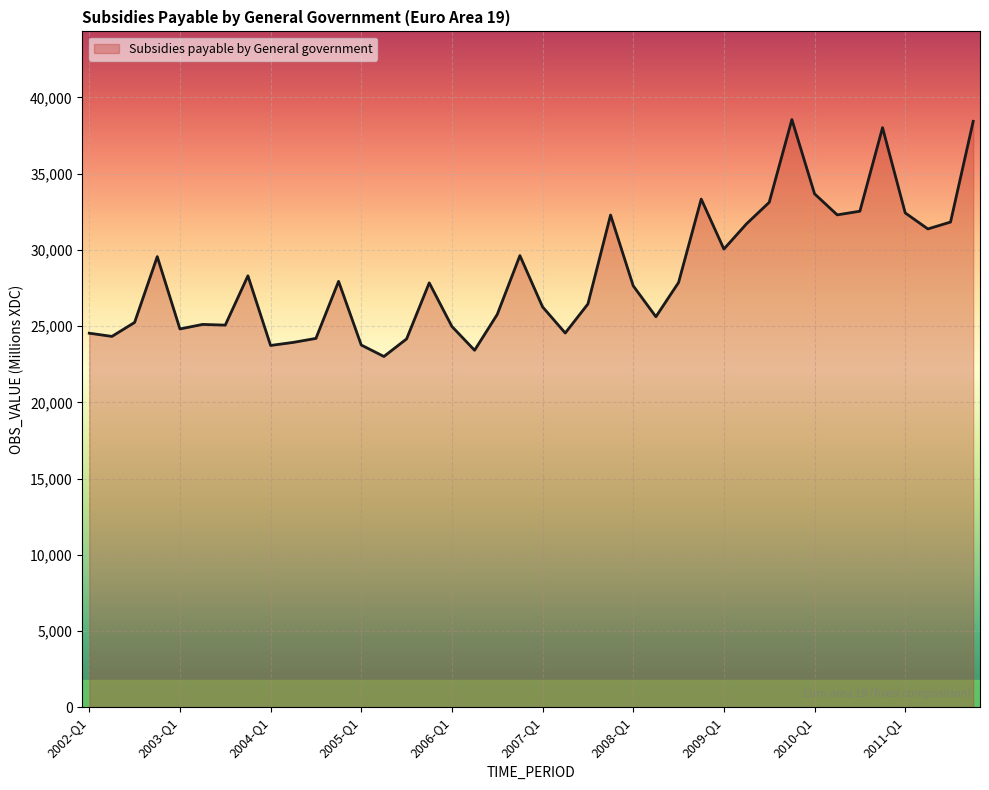

What is the smallest value displayed?

23006.1